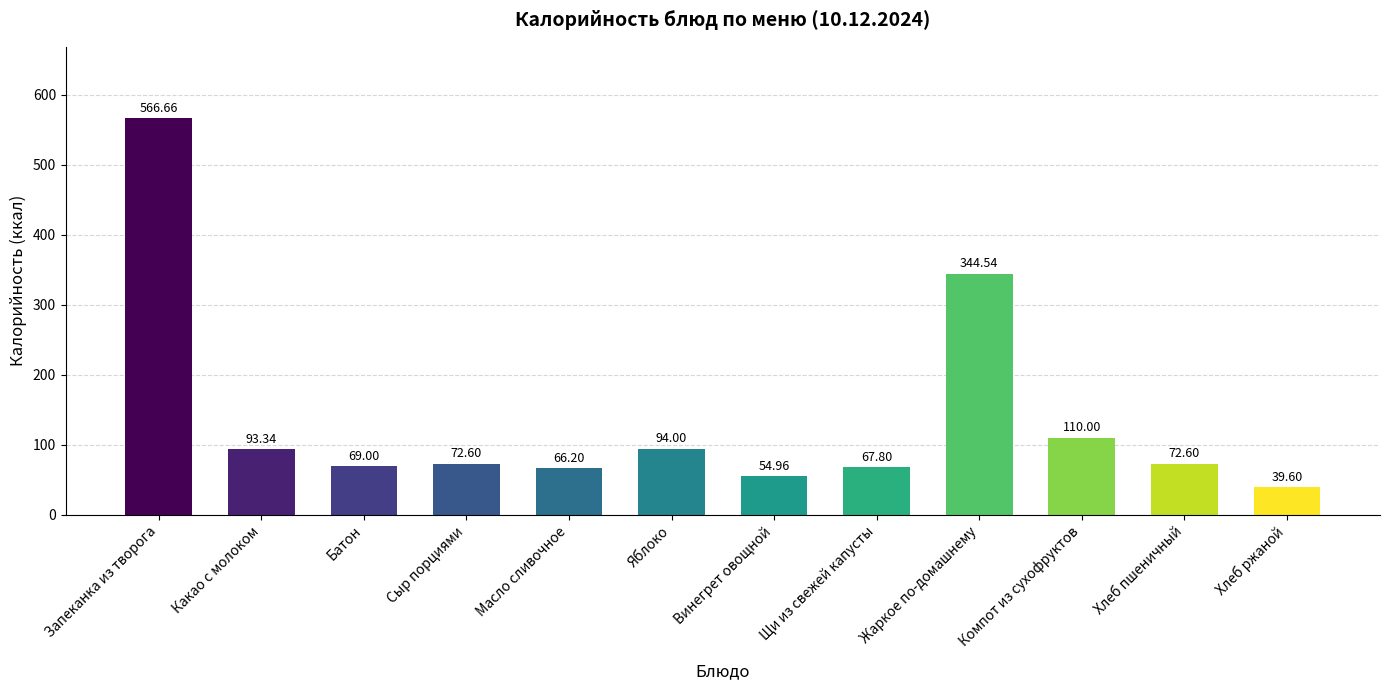

Read the value at Щи из свежей капусты.

67.8